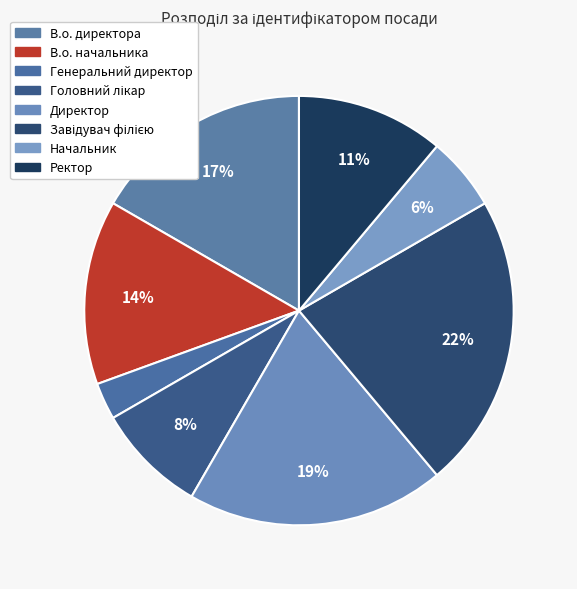

Which has a higher value, В.о. начальника or Начальник?

В.о. начальника